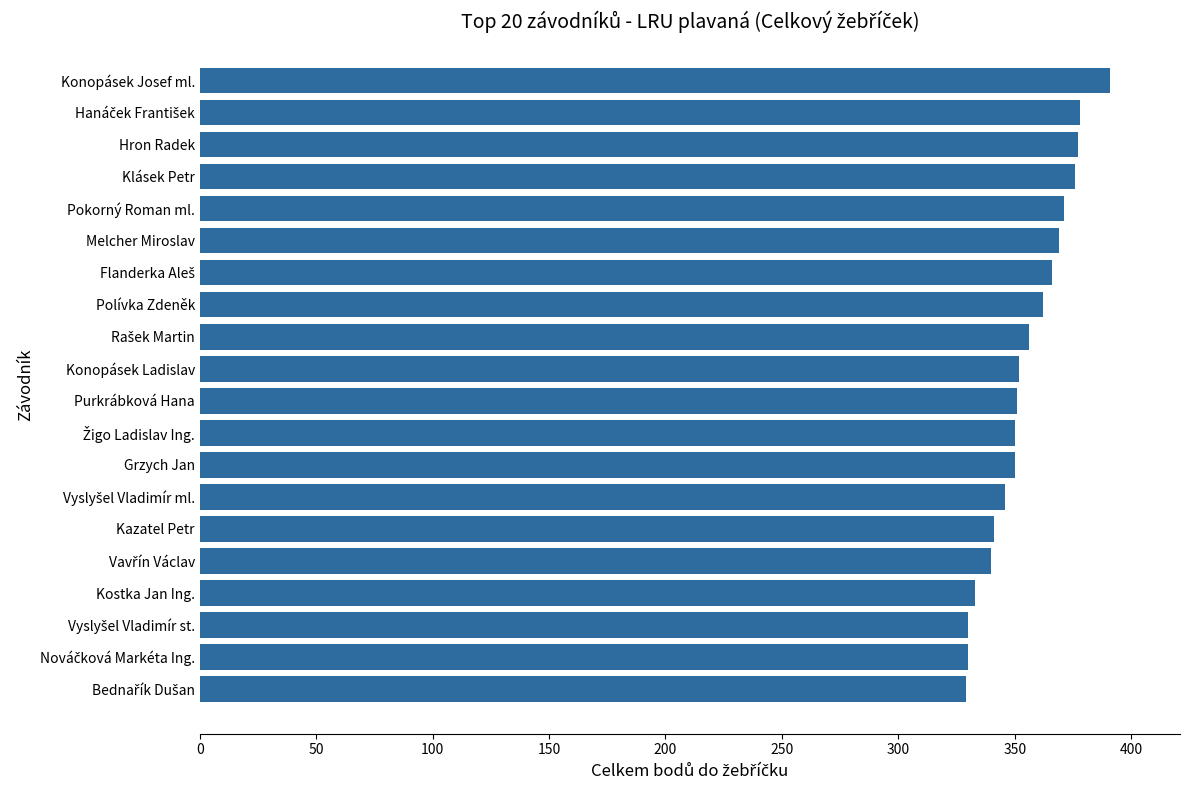

Does the chart contain stacked bars?

No